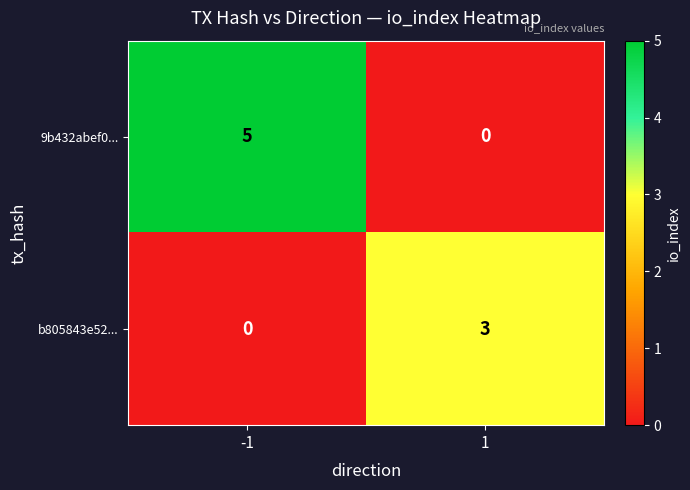

What is the total value across all series at -1?

5